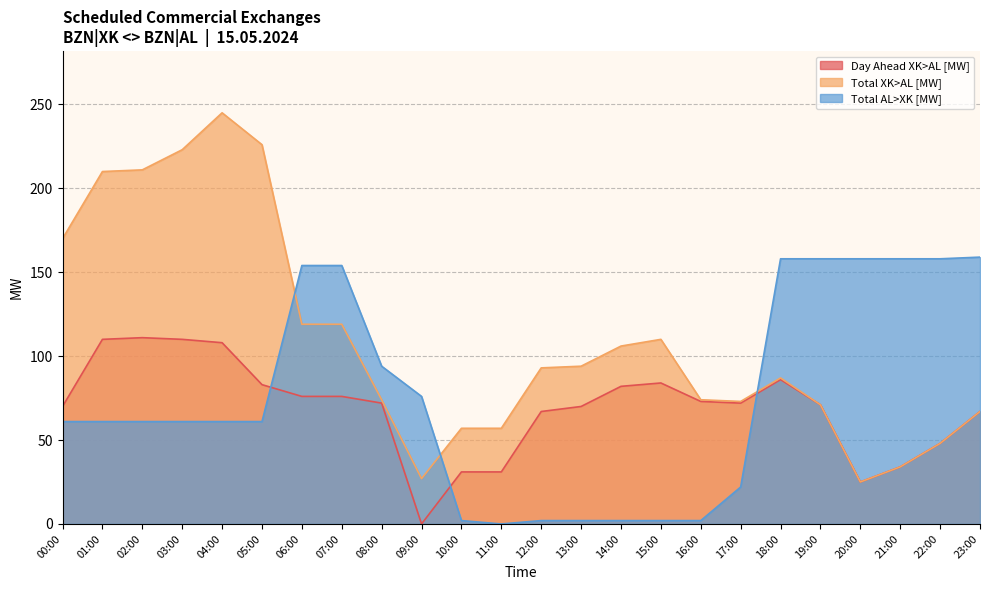

Where do Total XK>AL [MW] and Total AL>XK [MW] first cross each other?

05:00 and 06:00